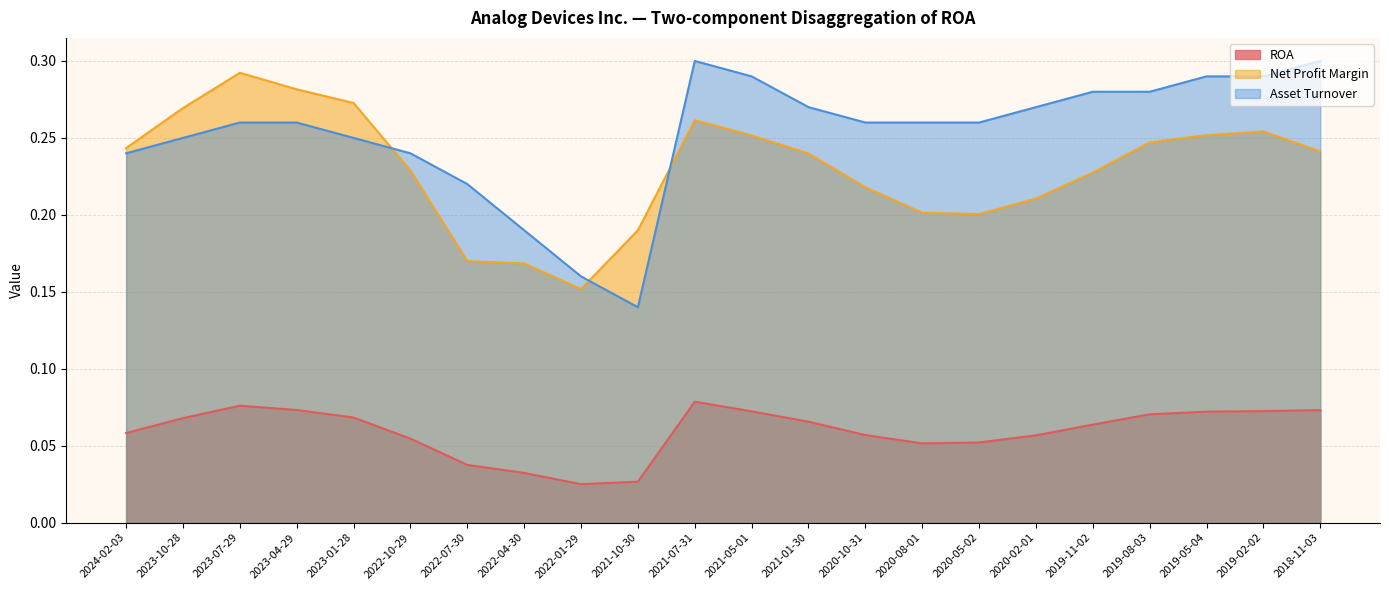

How many lines are shown in the chart?

3